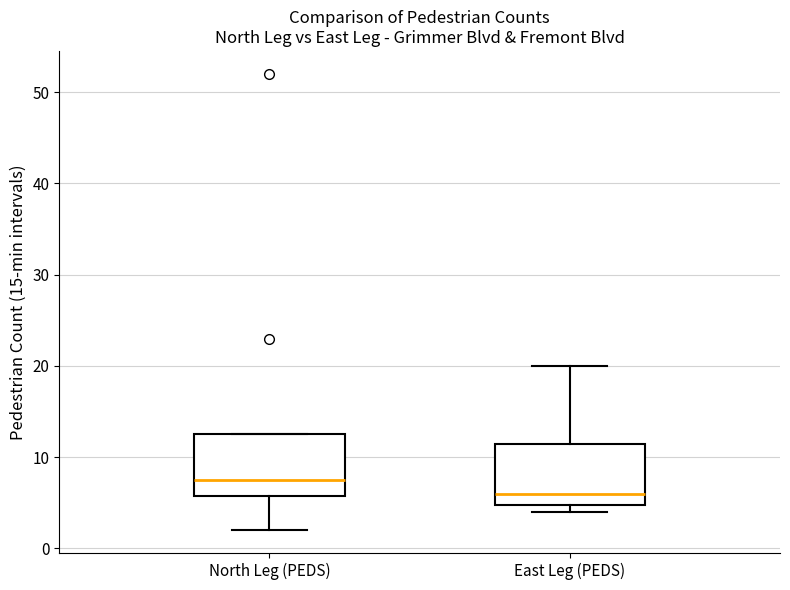

Reading left to right, read every box against the y-axis: the position of its median line, the range the box covers, and the ends of its whiskers. The values are not printed on the chart, so give them approximately, as read against the axis.

North Leg (PEDS): median 8, box 6 to 13, whiskers 2 to 13
East Leg (PEDS): median 6, box 5 to 12, whiskers 4 to 20